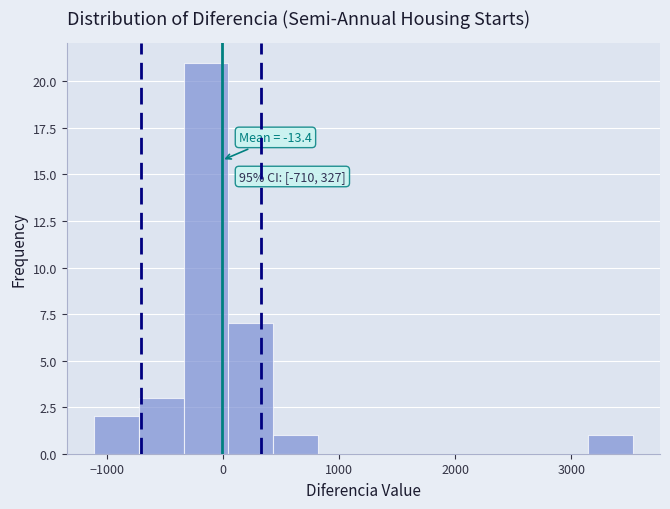

Around what value on the x-axis is the tallest bar? Give the approximate position of its centre, as read against the axis.

-100